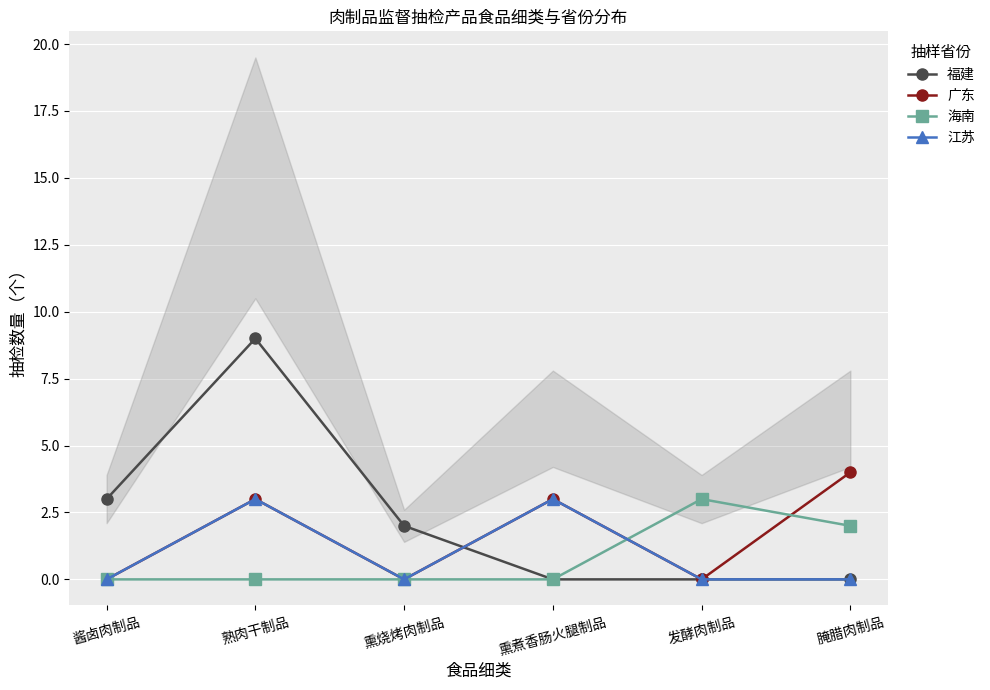

Which series has the largest range (max minus min)?

福建